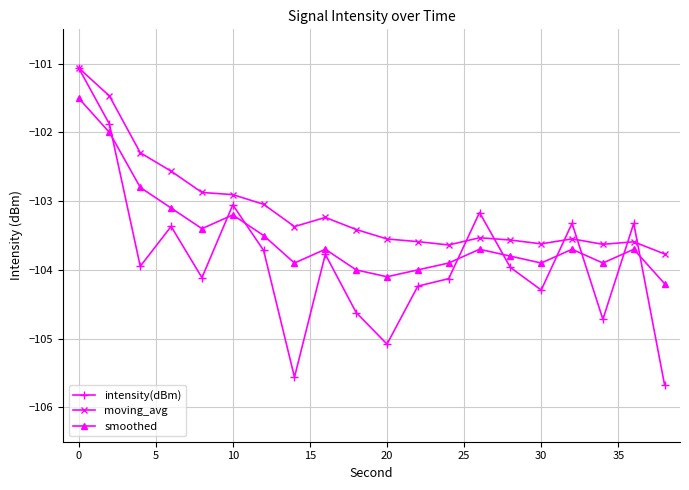

How many data points in smoothed are above -103?

3